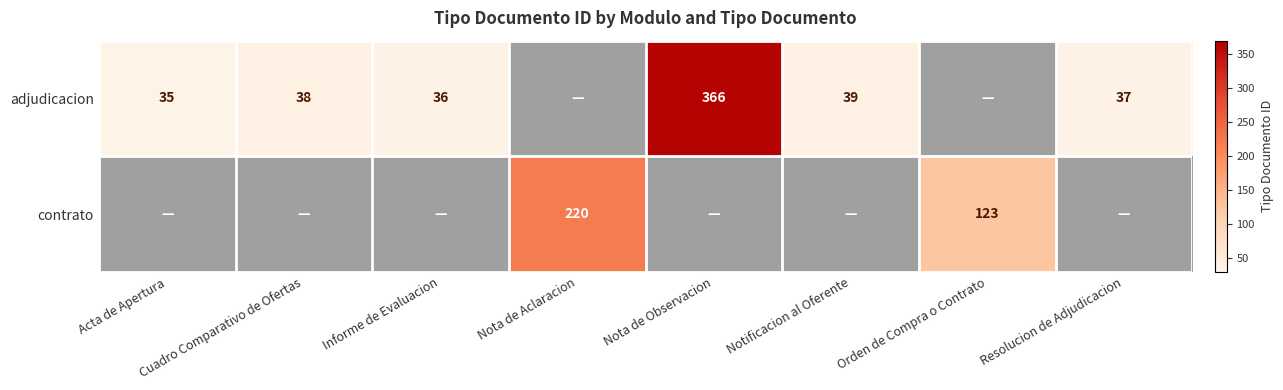

The adjudicacion series shows 654 at Nota de Observacion. True or false?

False